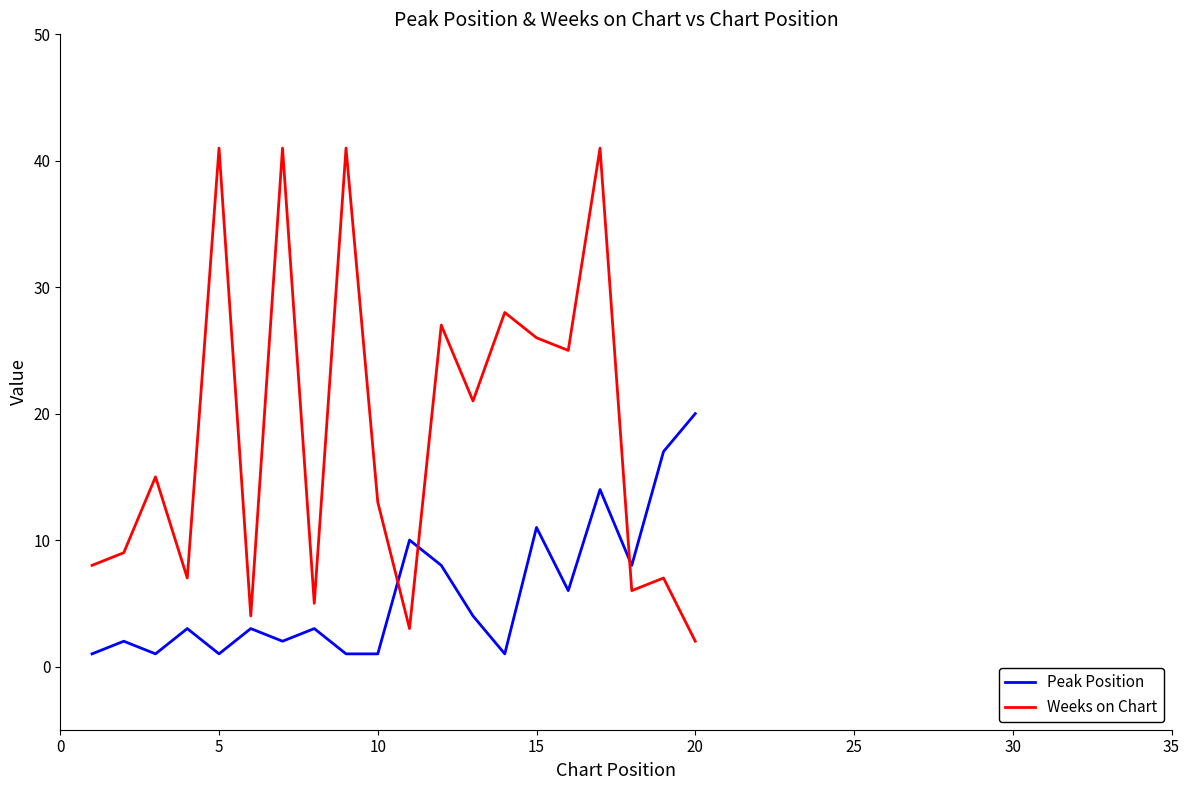

What is the maximum value for Peak Position?

20